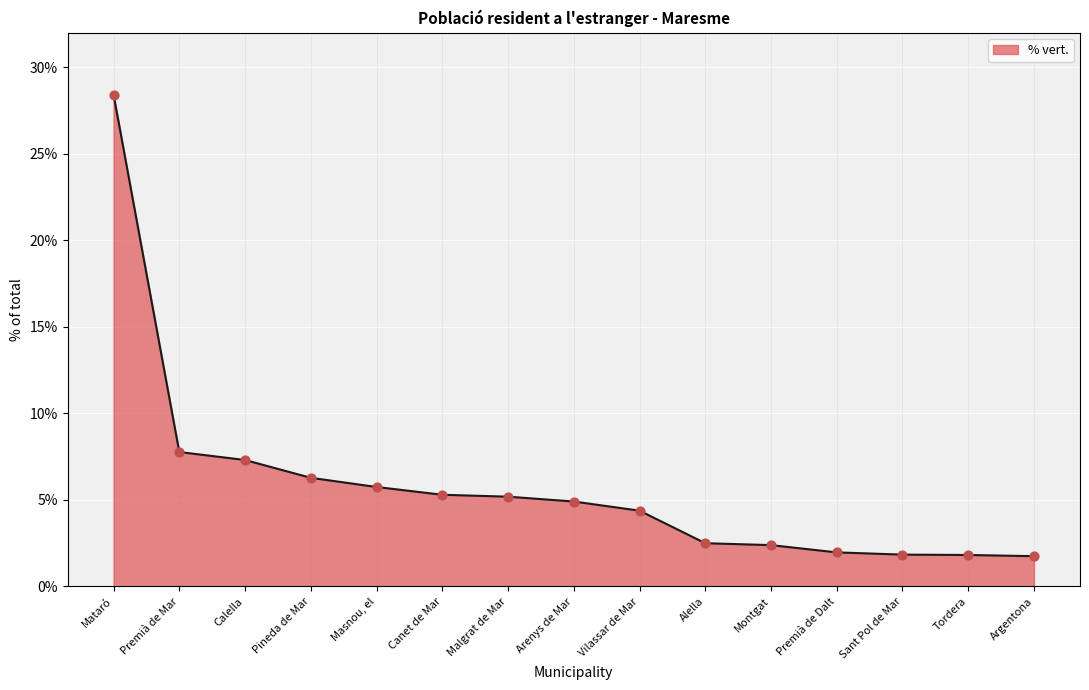

Approximately how many times larger is the value at Canet de Mar compared to Montgat?

2.2